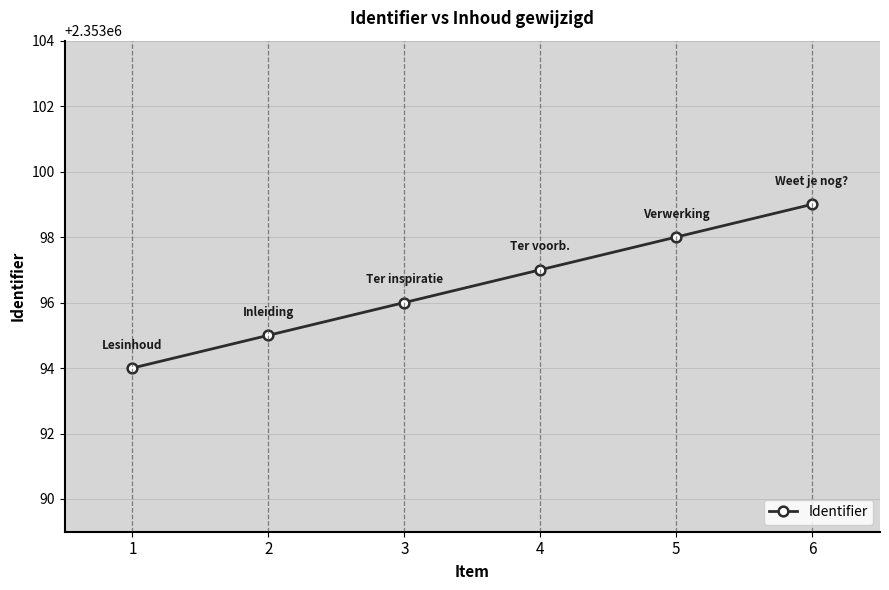

The value at 1 is 2353094. True or false?

True